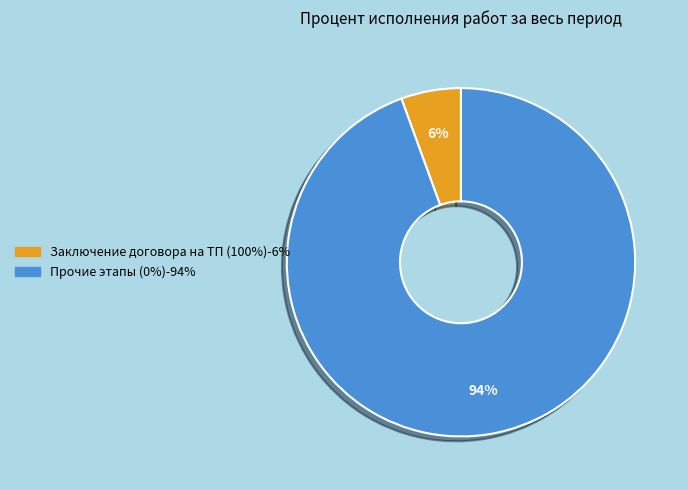

Is there a majority slice in this chart?

Yes